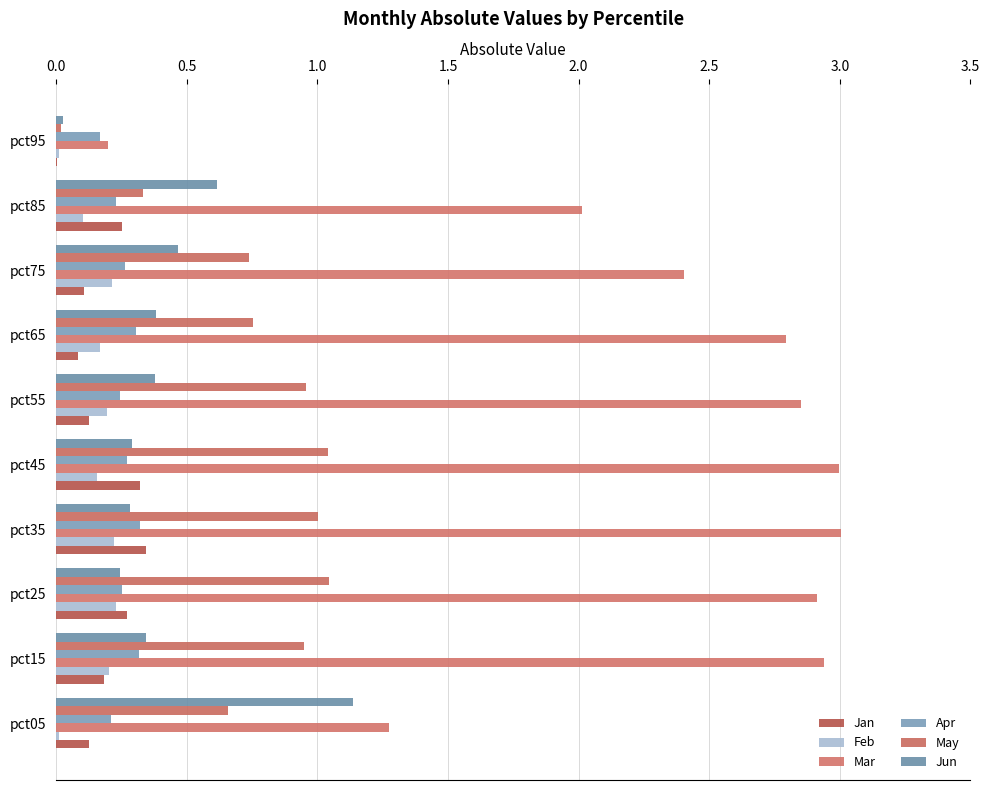

How many data points does each series have?

10